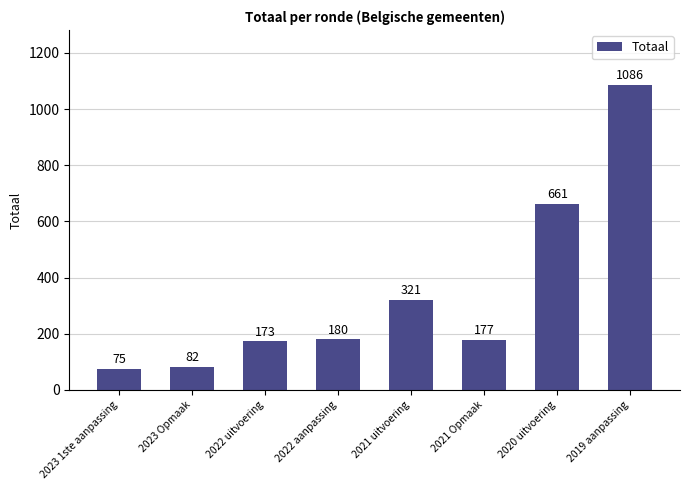

Approximately how many times larger is the value at 2019 aanpassing compared to 2022 aanpassing?

6.0